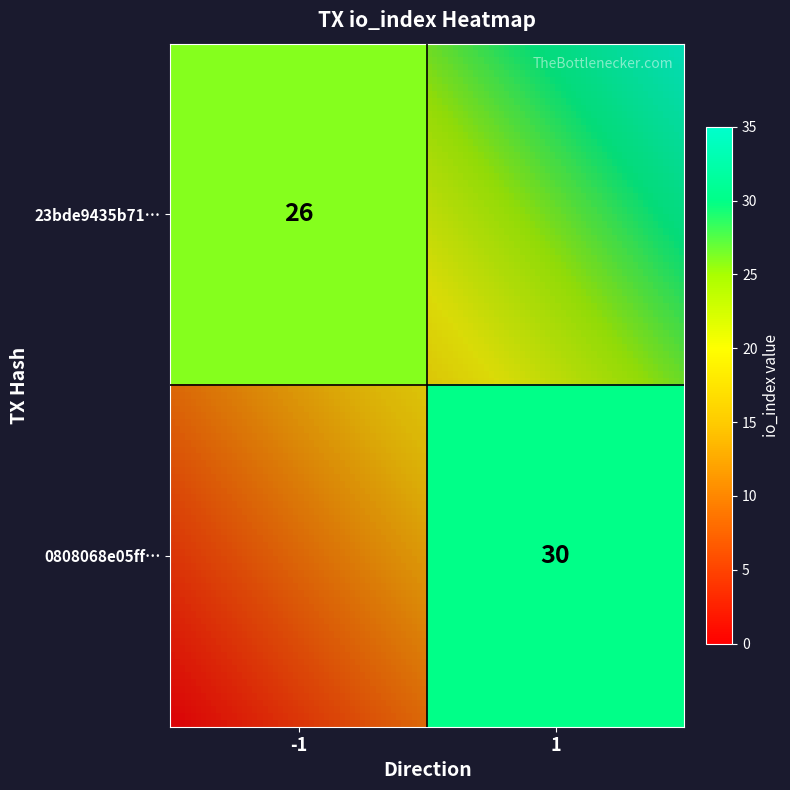

How many data points does each series have?

2